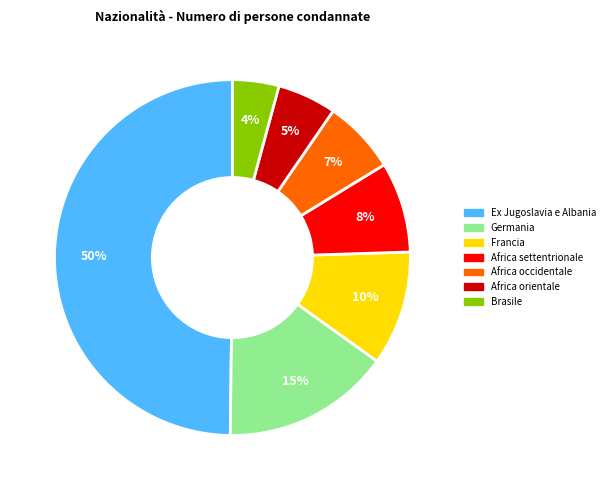

To the nearest percent, what is the average slice percentage?

14%